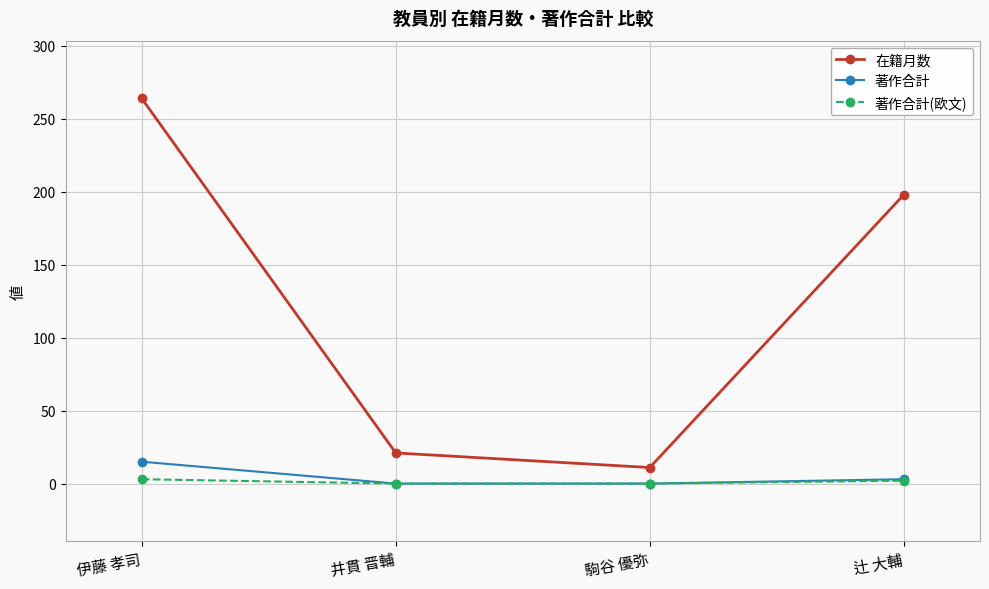

Which series has the largest total across all categories?

在籍月数